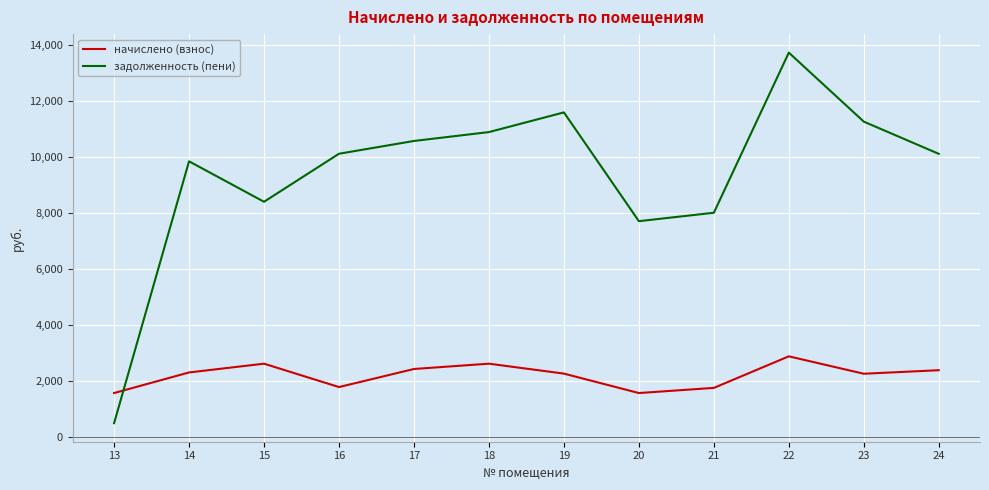

What are all the series names shown in the legend?

начислено (взнос), задолженность (пени)